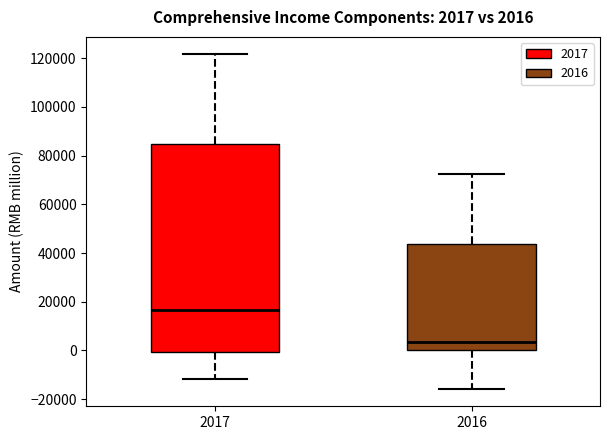

Which box is the tallest, from its lower edge to its upper edge?

2017